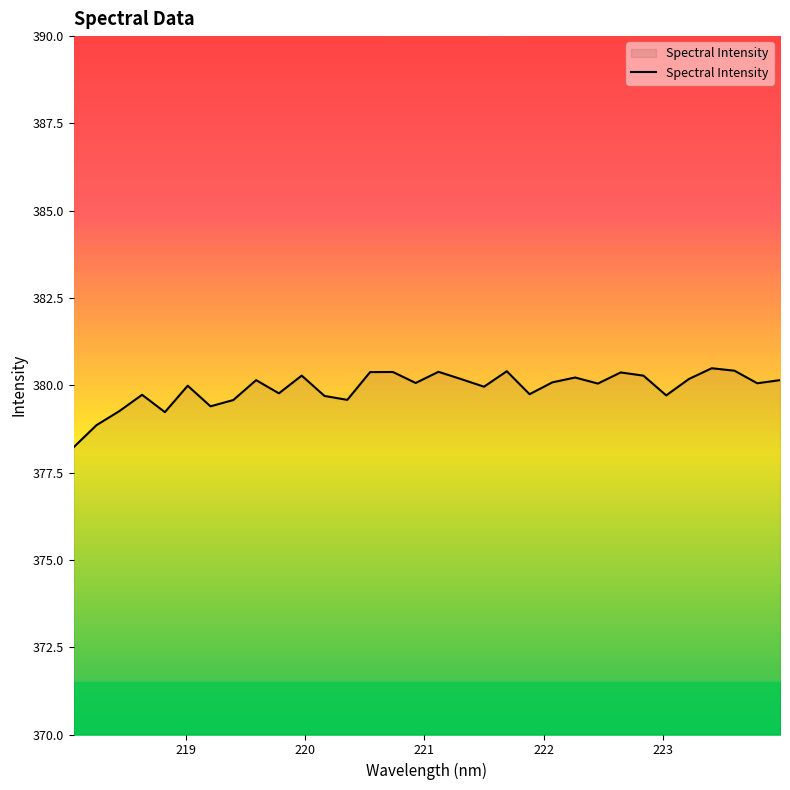

What is the smallest value displayed?

378.2